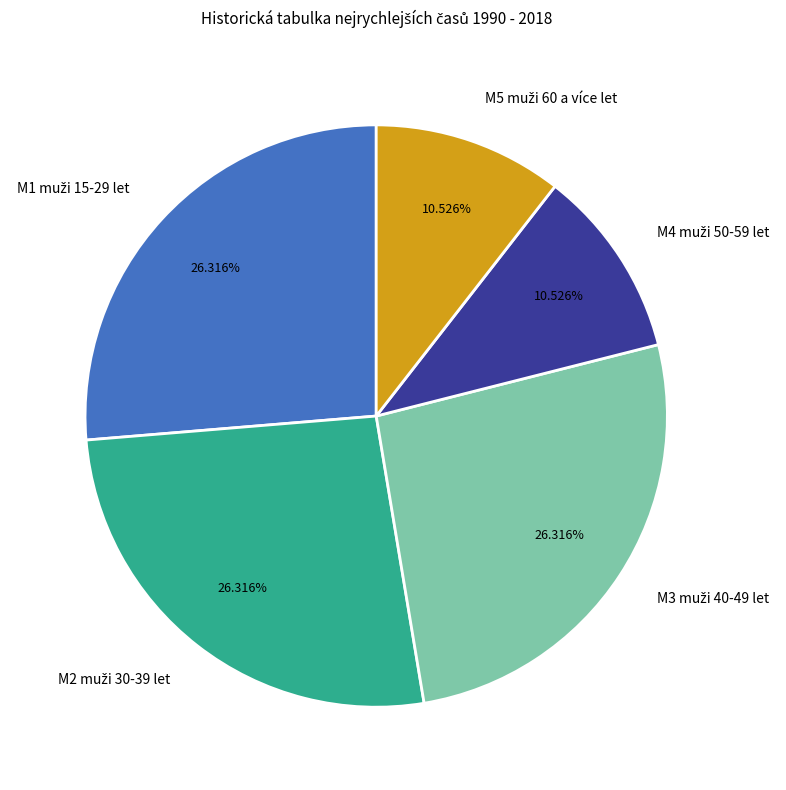

Does any single category account for the majority?

No